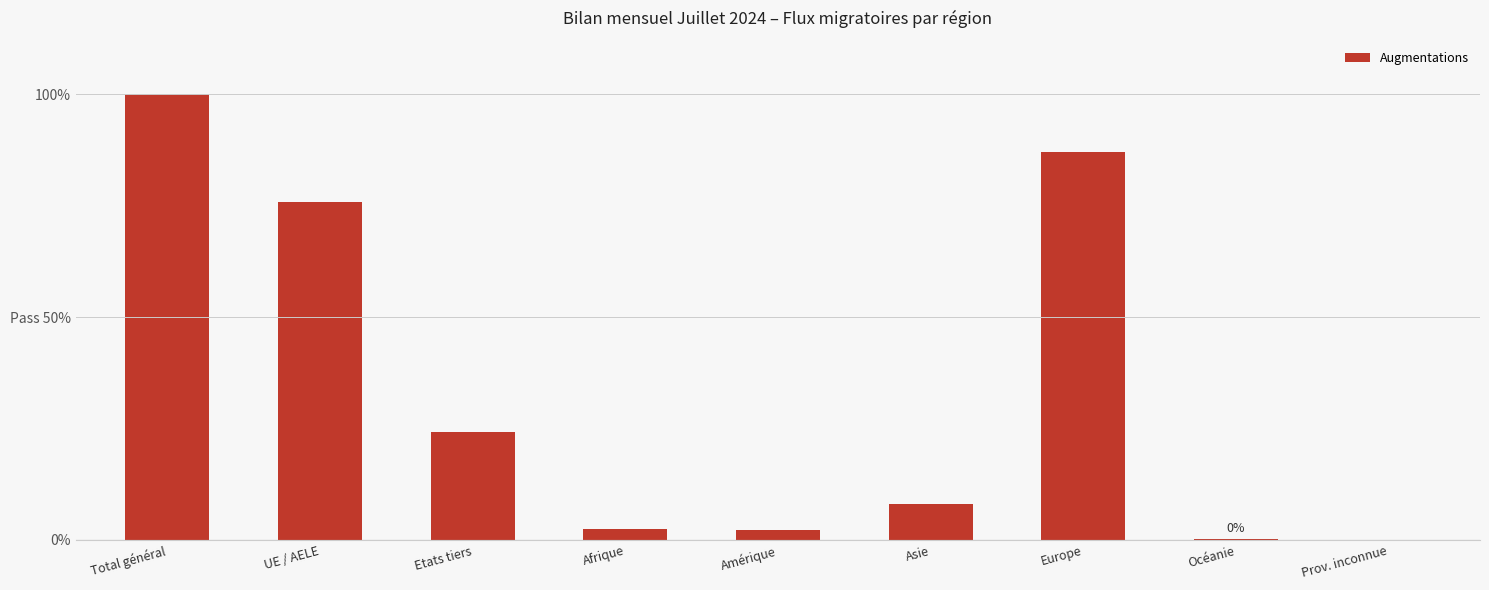

Rank the categories by value from lowest to highest.

Prov. inconnue, Océanie, Amérique, Afrique, Asie, Etats tiers, UE / AELE, Europe, Total général